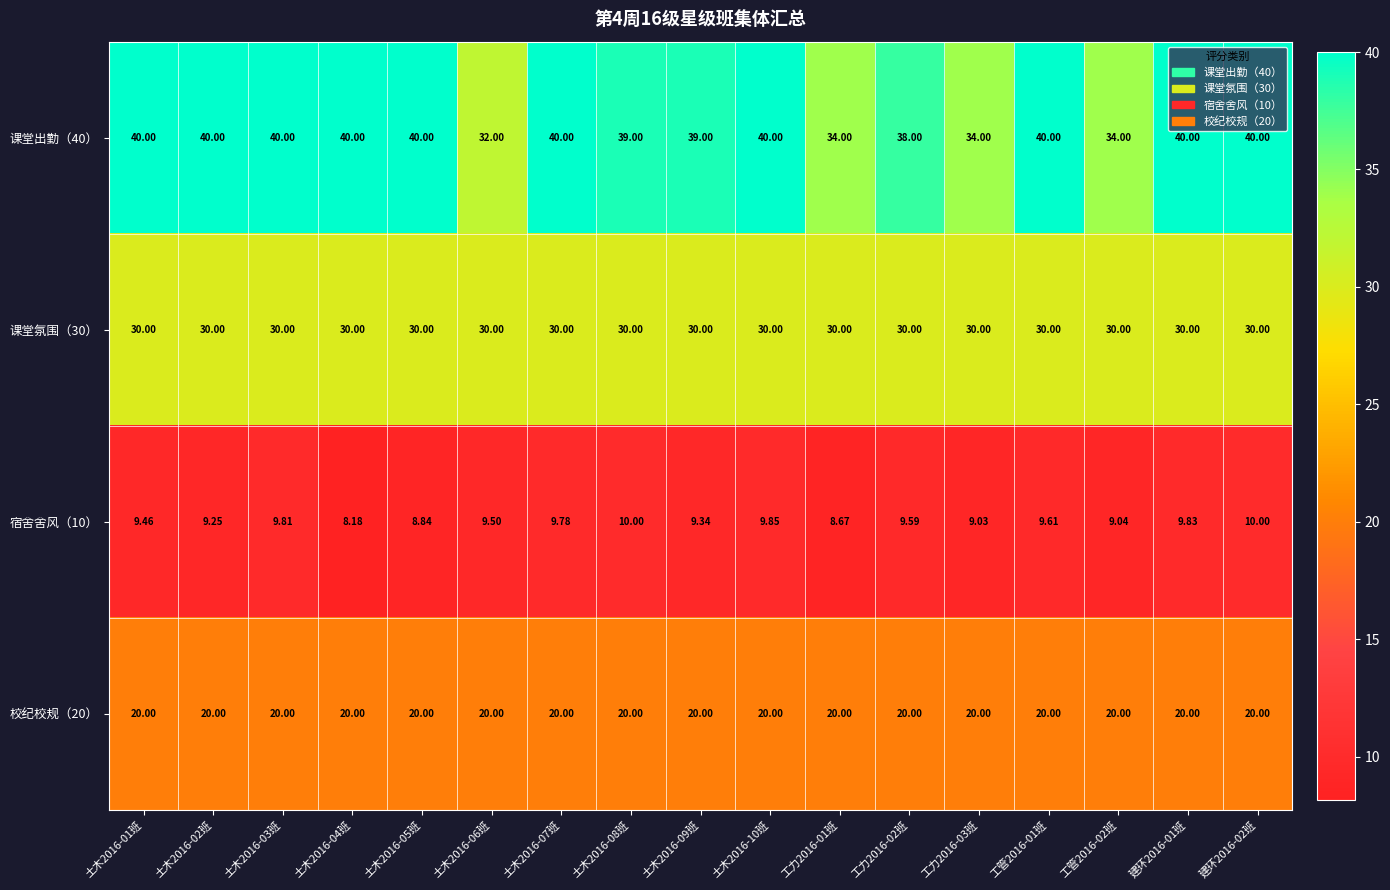

Is the value of 课堂氛围（30） at 土木2016-08班 greater than the value of 校纪校规（20） at 土木2016-03班?

Yes